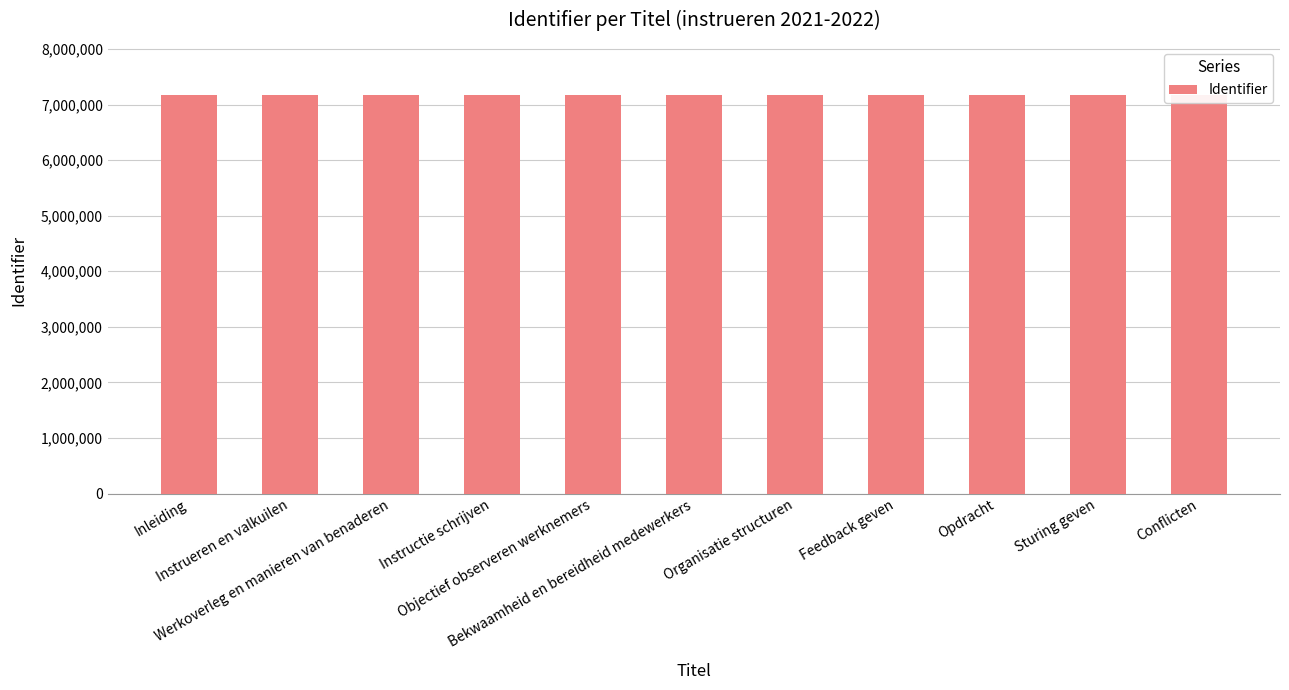

What is the smallest value displayed?

7174738